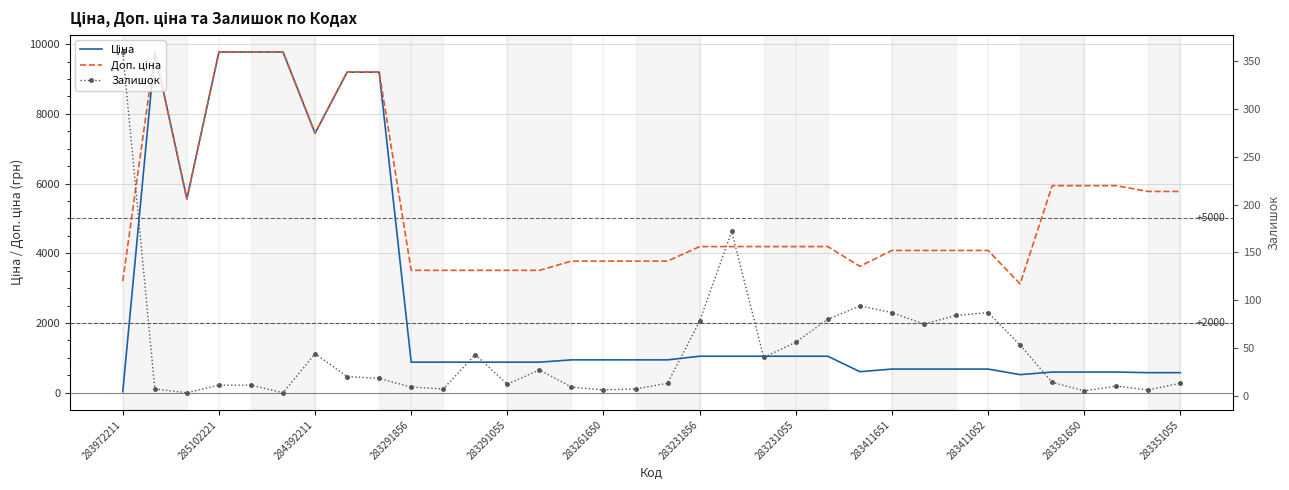

What is the difference between the maximum and minimum values in the Ціна series?

9743.4